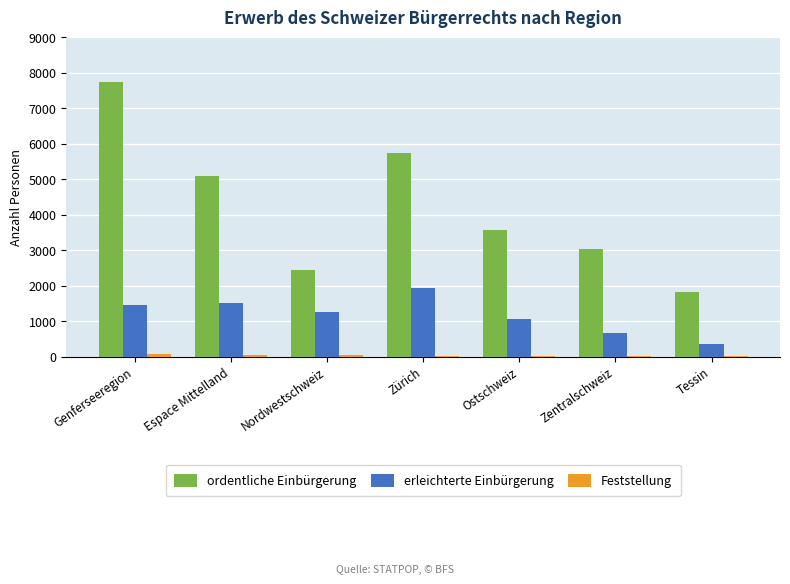

Are the bars grouped side by side (vs. stacked)?

Yes